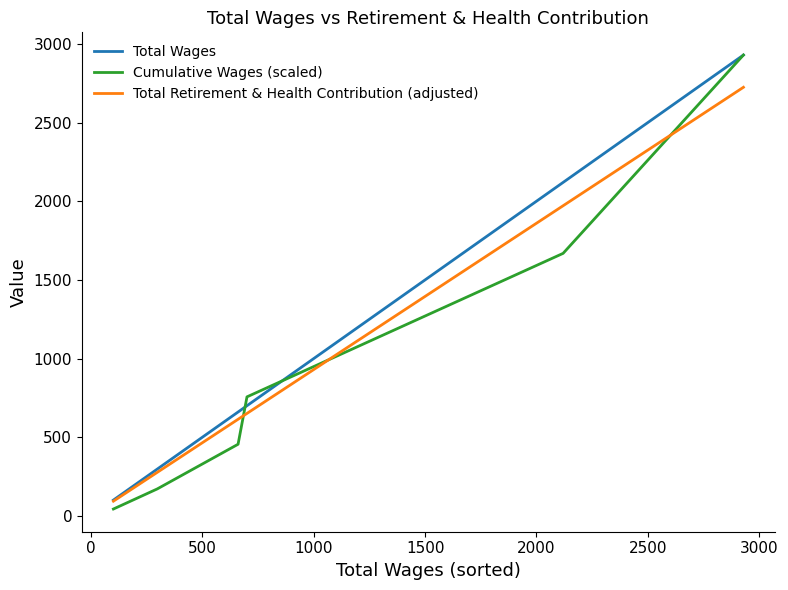

What is the minimum value for Total Retirement & Health Contribution (adjusted)?

93.0